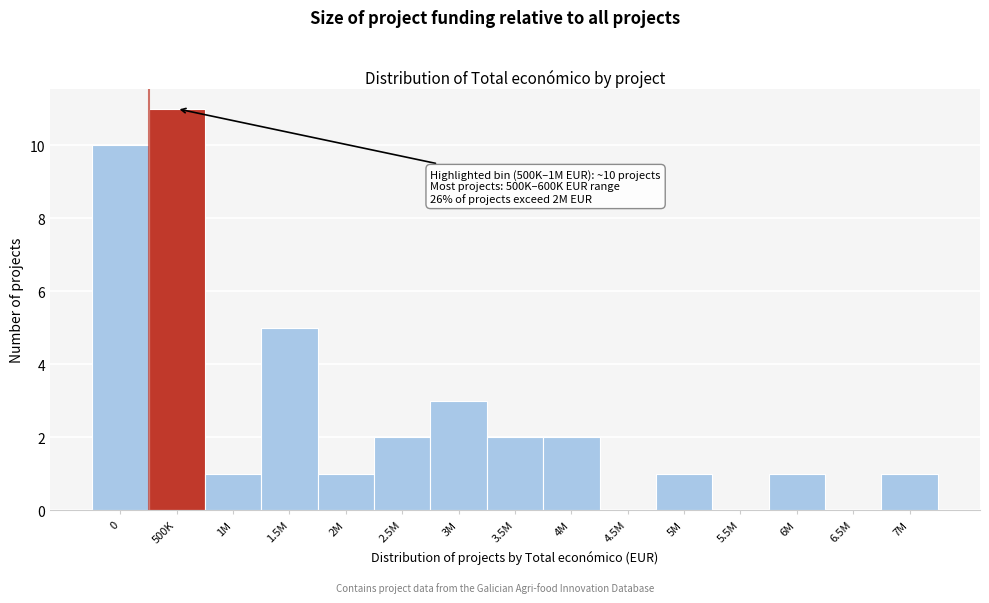

Reading right to left, what are all the values shown in this chart?

7M=1	6.5M=0	6M=1	5.5M=0	5M=1	4.5M=0	4M=2	3.5M=2	3M=3	2.5M=2	2M=1	1.5M=5	1M=1	500K=11	0=10